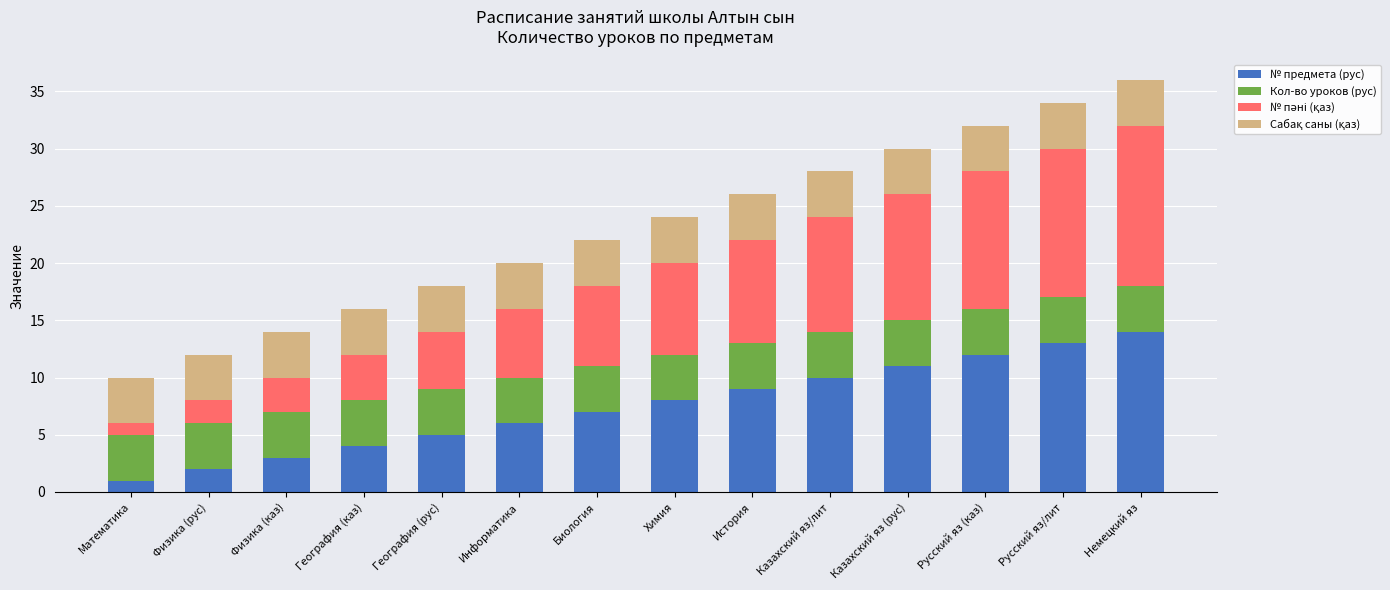

How many data points does each series have?

14